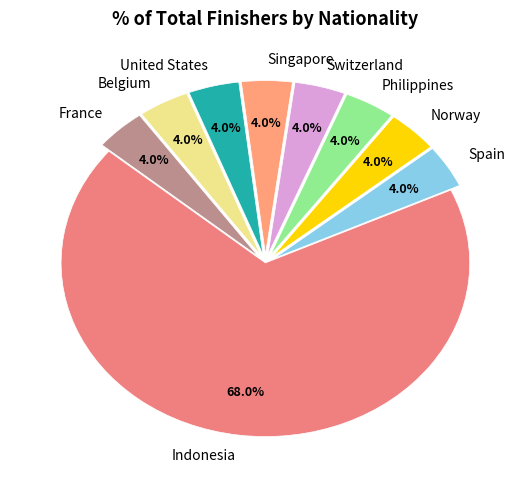

What is the largest slice in the pie chart?

Indonesia